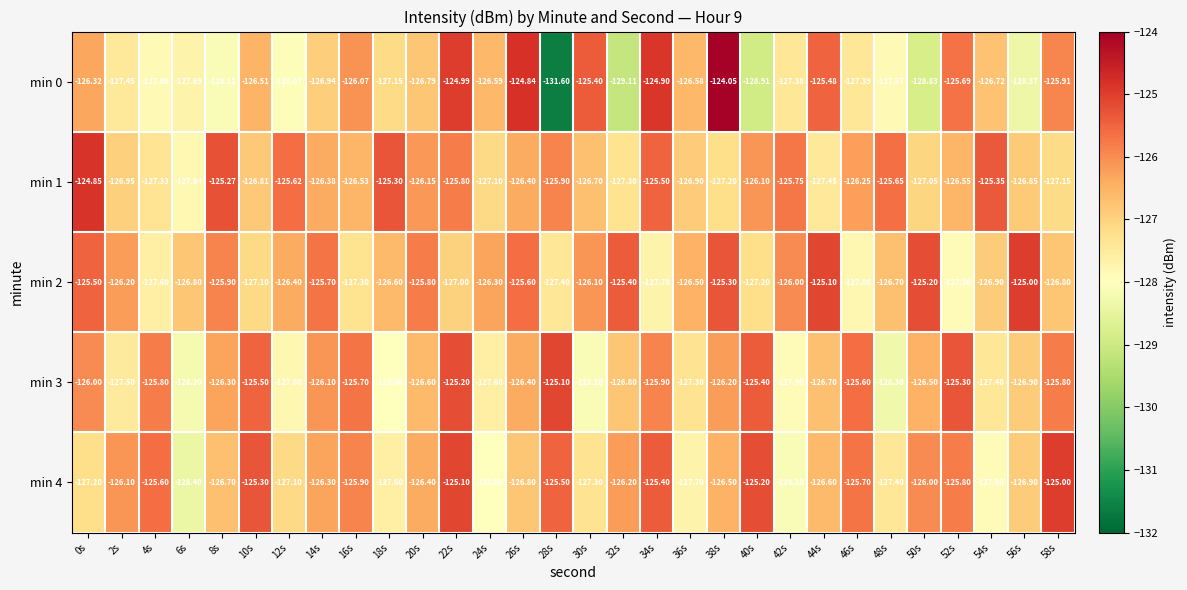

What is the greatest value displayed?

-124.0